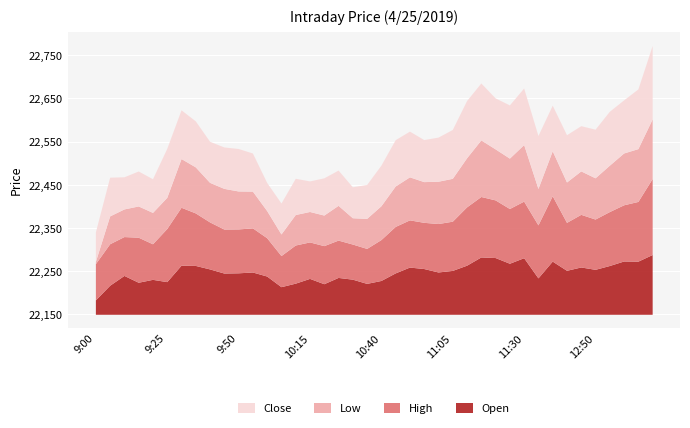

What is the difference between the Low values at 12:35 and 10:30?

43.3